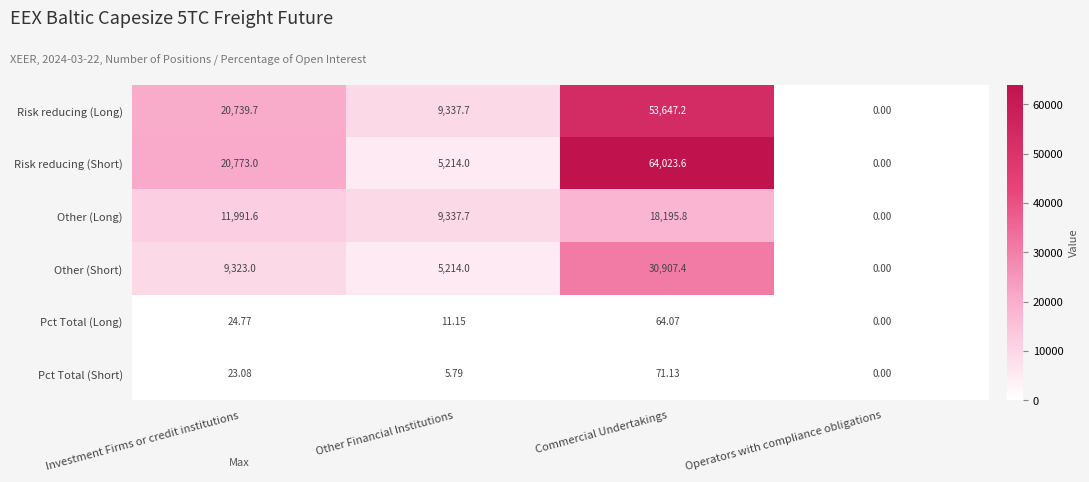

At which label is Risk reducing (Short) closest to 32011?

Investment Firms or credit institutions